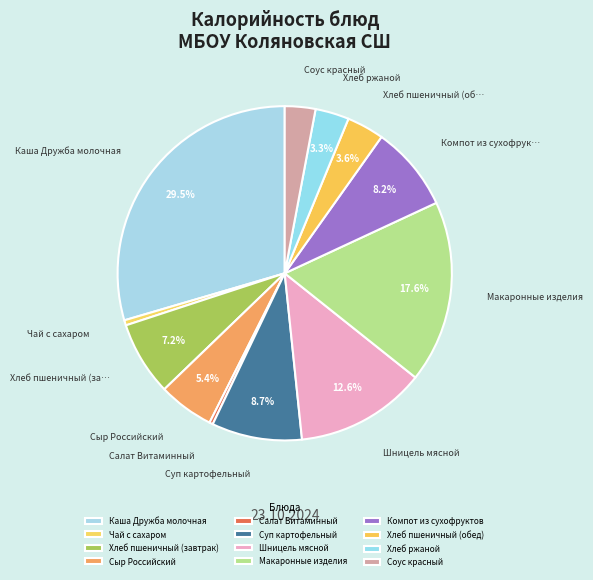

True or false: Хлеб пшеничный (завтрак) accounts for 7% of the total.

True